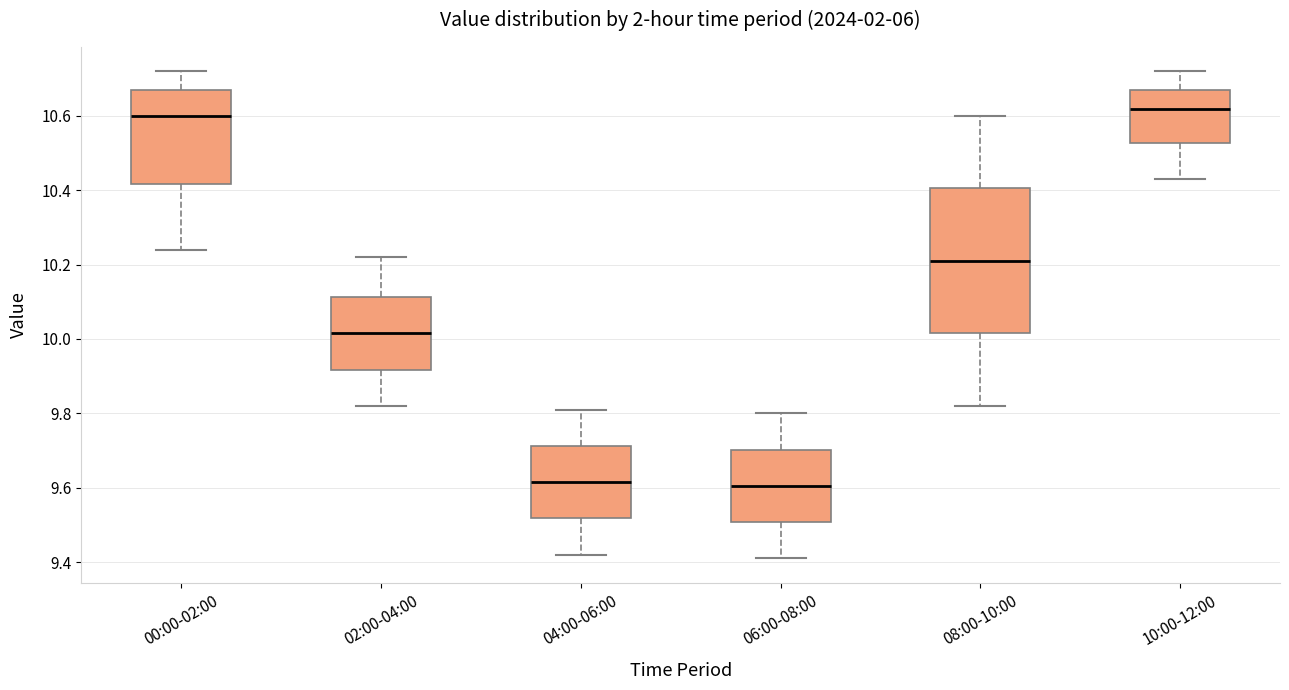

Reading left to right, transcribe this box plot: for each box, give where its median line is, the range the box spans, and where its two whiskers end, as read against the y-axis. The values are not printed on the chart, so give them approximately, as read against the axis.

00:00-02:00: median 10.60, box 10.42 to 10.68, whiskers 10.24 to 10.72
02:00-04:00: median 10.02, box 9.92 to 10.12, whiskers 9.82 to 10.22
04:00-06:00: median 9.62, box 9.52 to 9.72, whiskers 9.42 to 9.82
06:00-08:00: median 9.60, box 9.50 to 9.70, whiskers 9.42 to 9.80
08:00-10:00: median 10.22, box 10.02 to 10.40, whiskers 9.82 to 10.60
10:00-12:00: median 10.62, box 10.52 to 10.68, whiskers 10.44 to 10.72